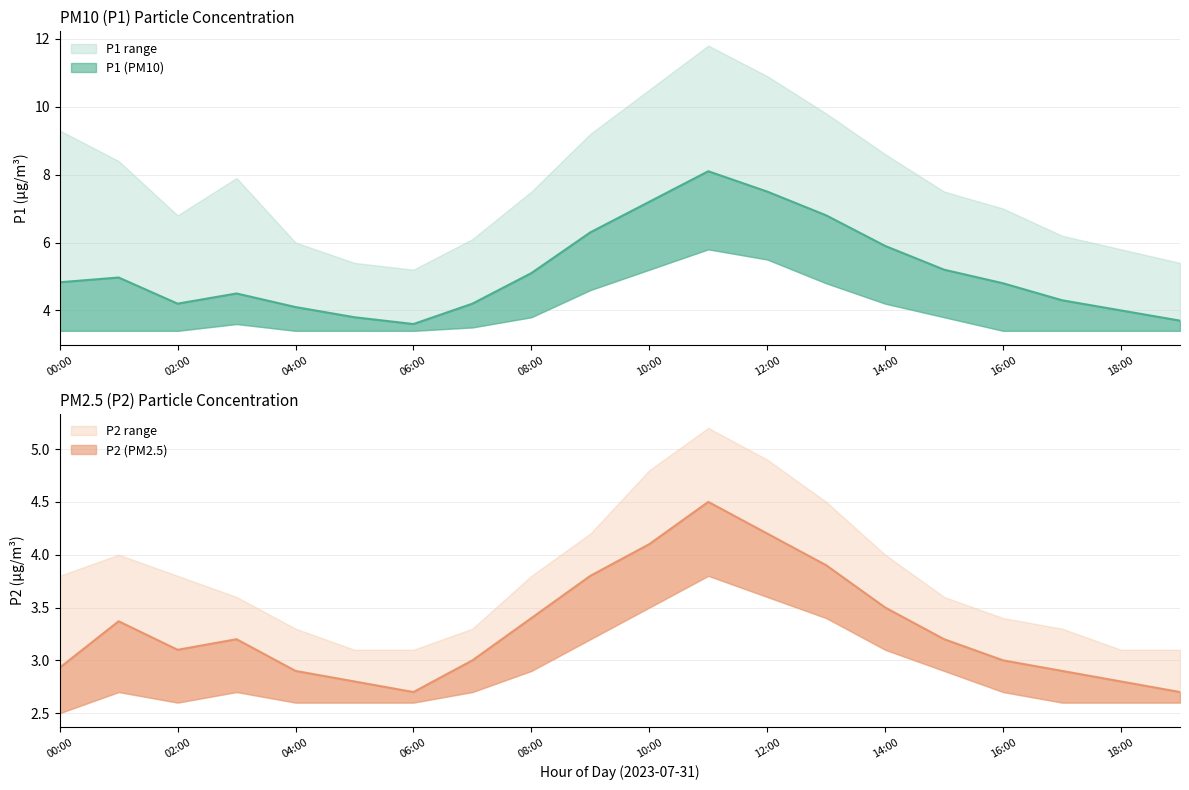

Is the value of P1 at 03:00 greater than the value of P2 at 12:00?

Yes